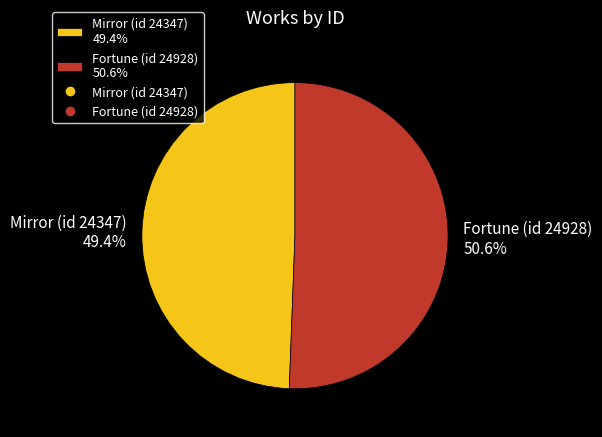

Does any single category account for the majority?

Yes